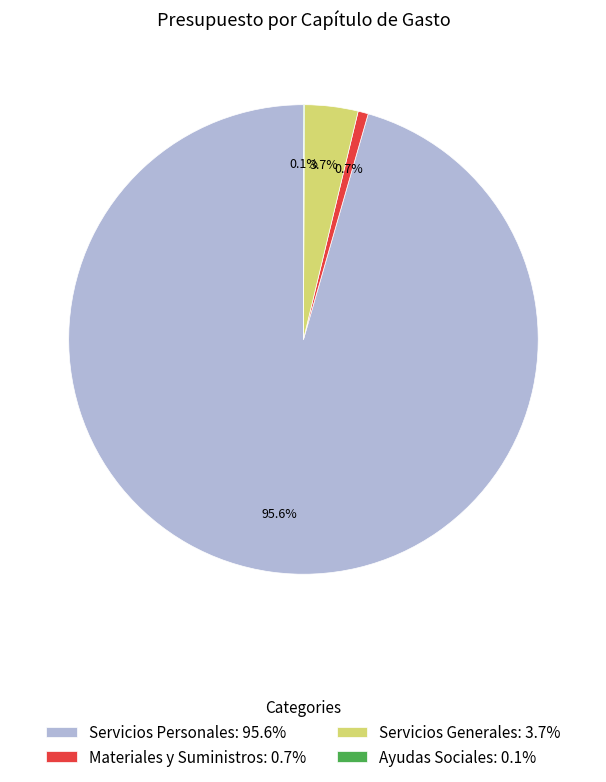

Does any single category account for the majority?

Yes